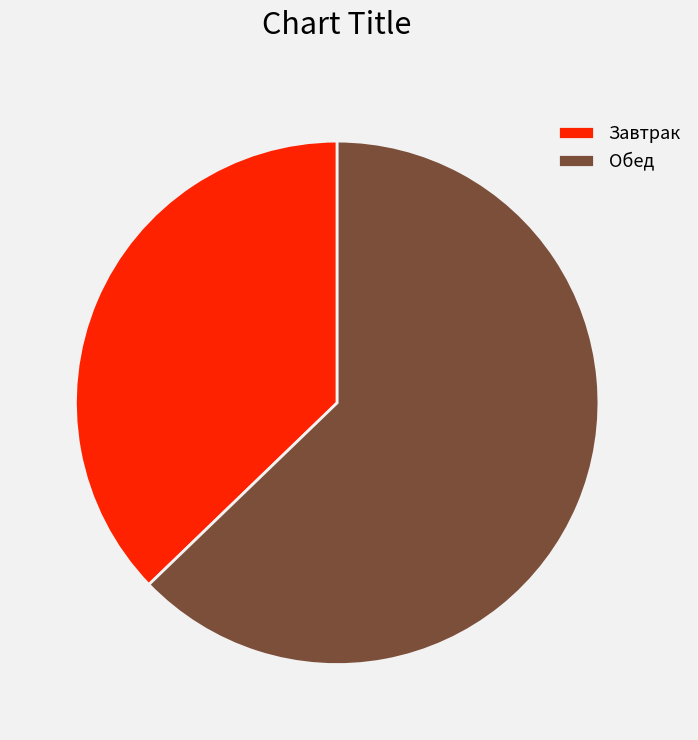

How many segments does this pie chart have?

2